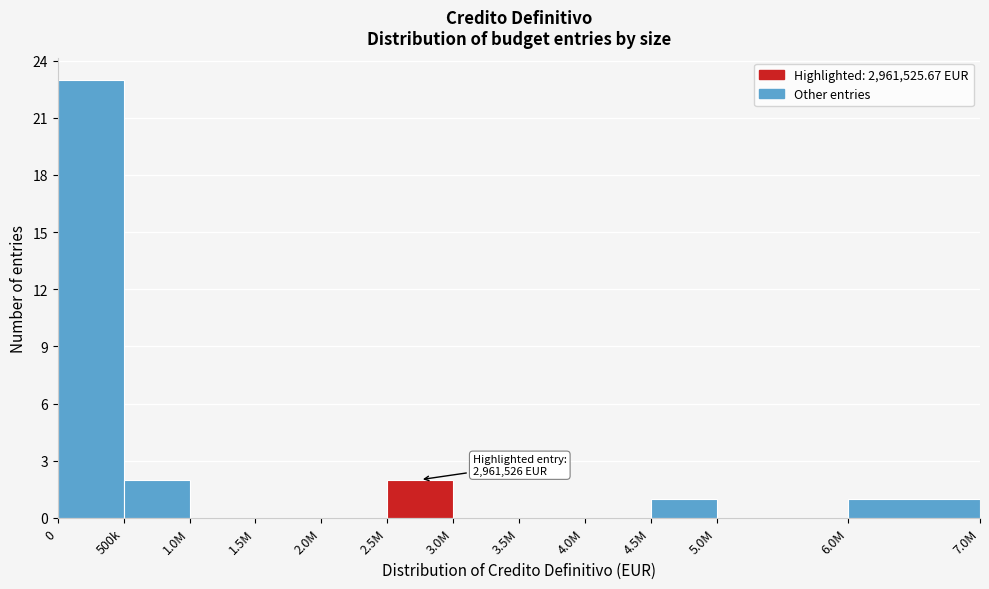

Reading left to right, what are all the values shown in this chart?

0=23	500k=2	1.0M=0	1.5M=0	2.0M=0	2.5M=2	3.0M=0	3.5M=0	4.0M=0	4.5M=1	5.0M=0	6.0M=1